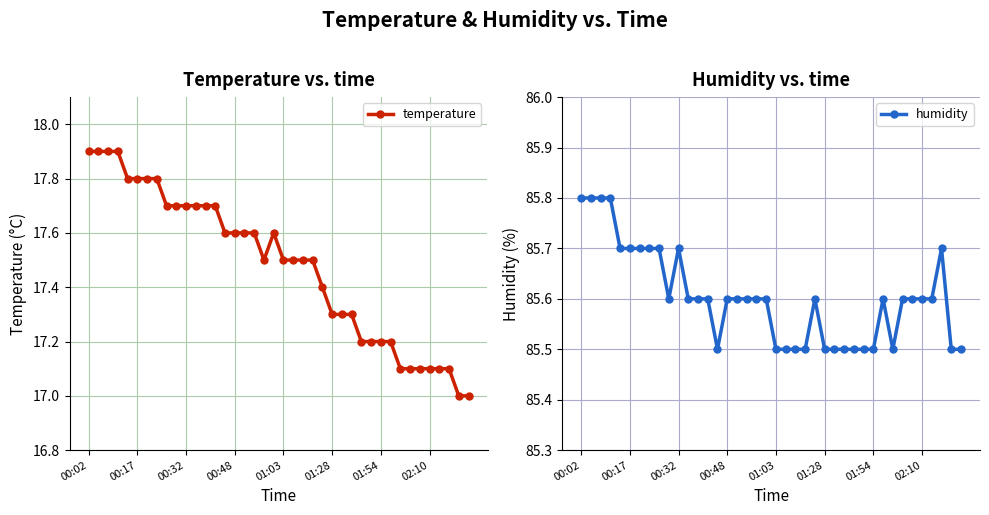

At which category is the sum across all series the highest?

00:02